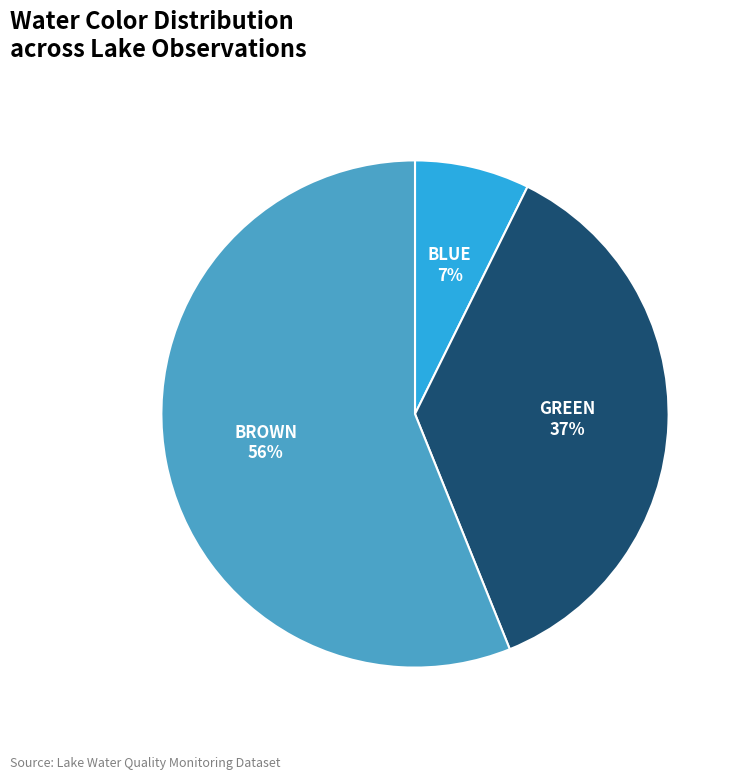

Do BROWN and BLUE together represent more than half of the pie?

Yes